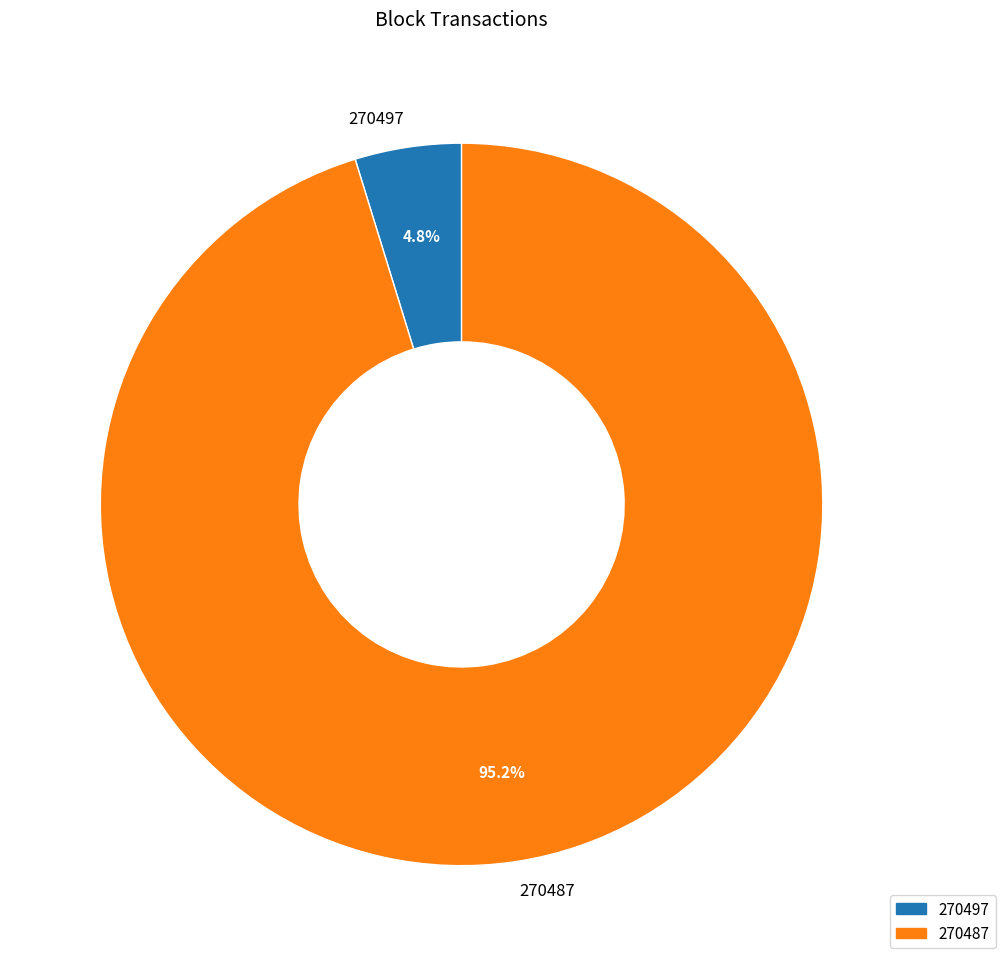

Between 270487 and 270497, which is larger?

270487